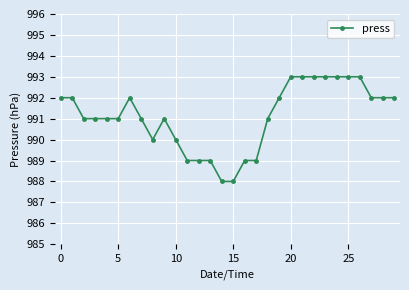

What is the minimum value shown in the chart?

988